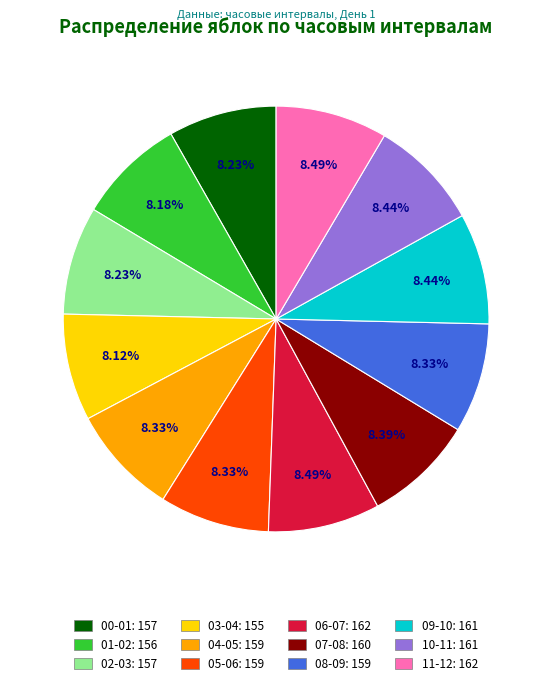

Is it true that 09-10 is 8% of the pie?

True